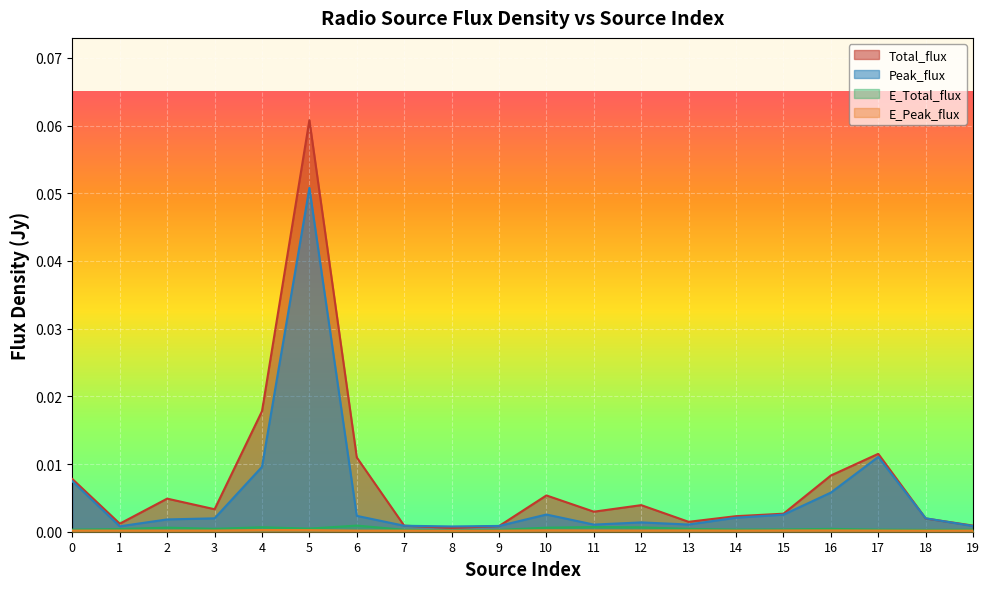

Rank the series at 14 from lowest to highest value.

E_Peak_flux, E_Total_flux, Peak_flux, Total_flux